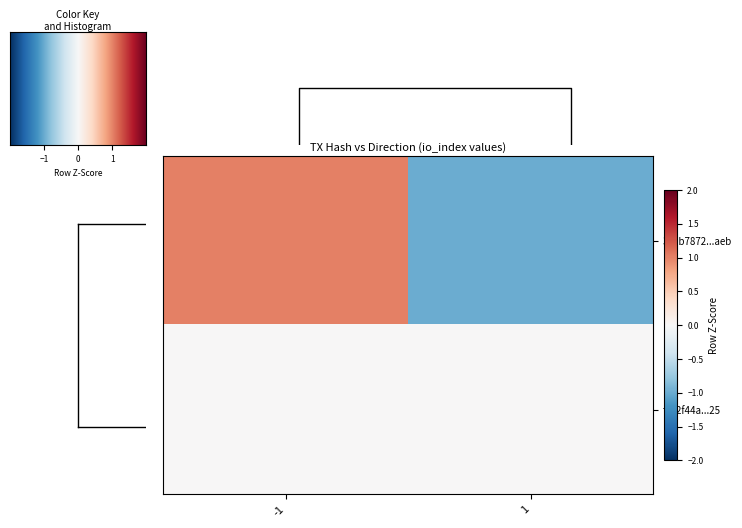

Reading left to right, list all the values displayed in this chart.

300b7872...aeb: -1=1	1=-1
f262f44a...25: -1=0	1=0